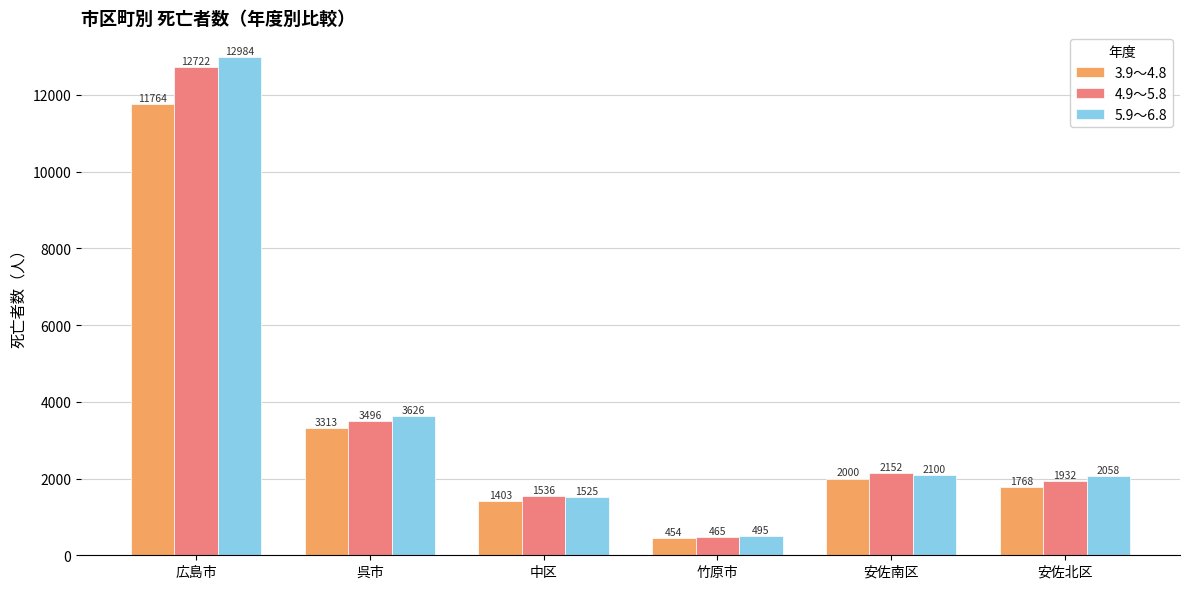

Does the chart contain any negative values?

No